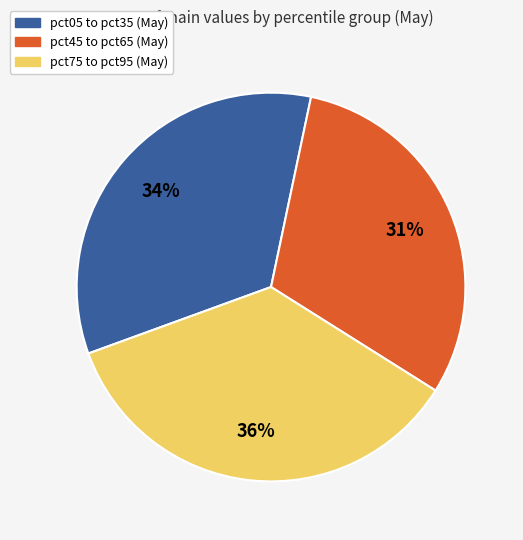

To the nearest percent, what is the difference between the largest and smallest slice percentages?

5%